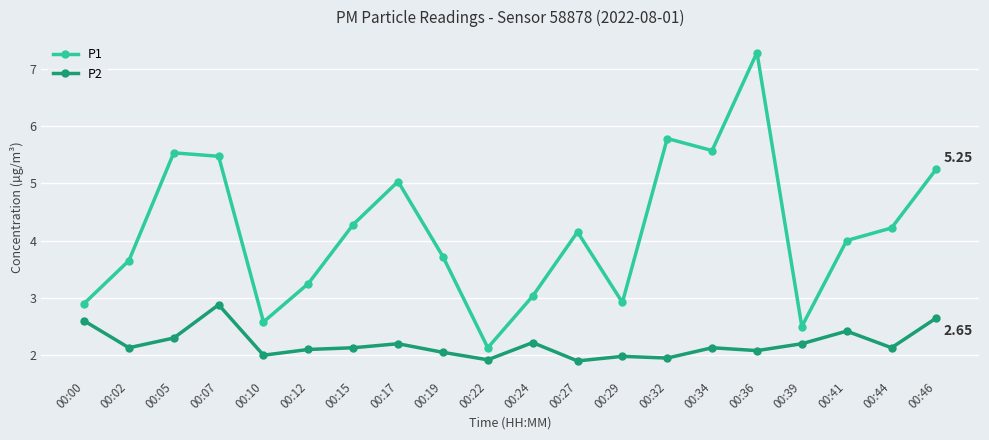

Rank the series by their maximum value, from highest to lowest.

P1, P2